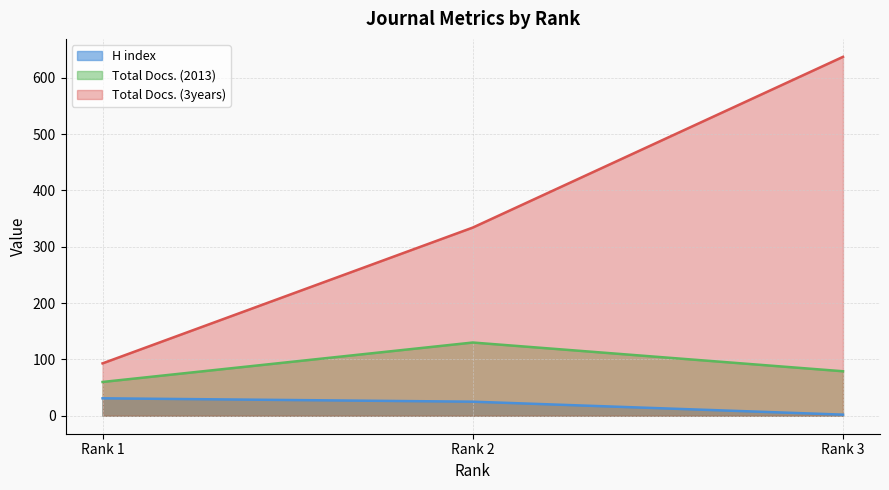

Which category has the lowest value in the Total Docs. (2013) series?

Rank 1